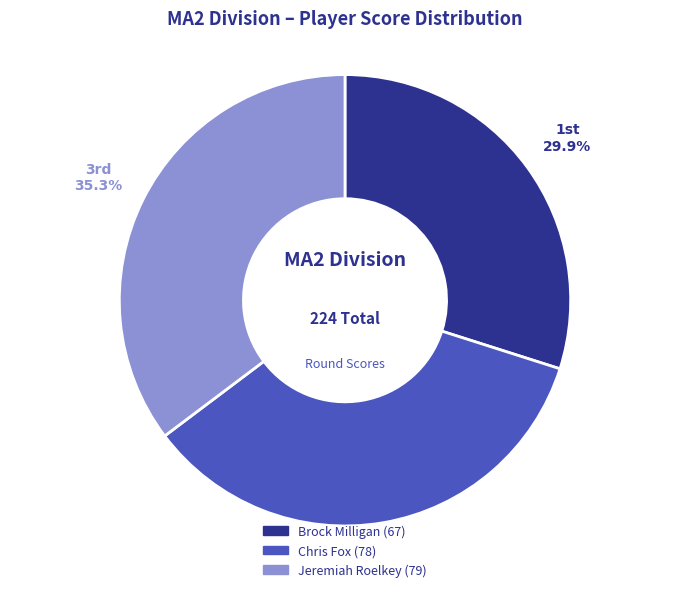

To the nearest percent, what portion does Brock Milligan represent?

30%